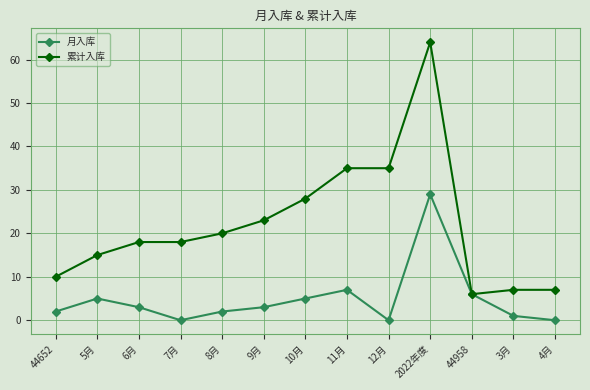

What is the label of the 6th point from the left?

9月